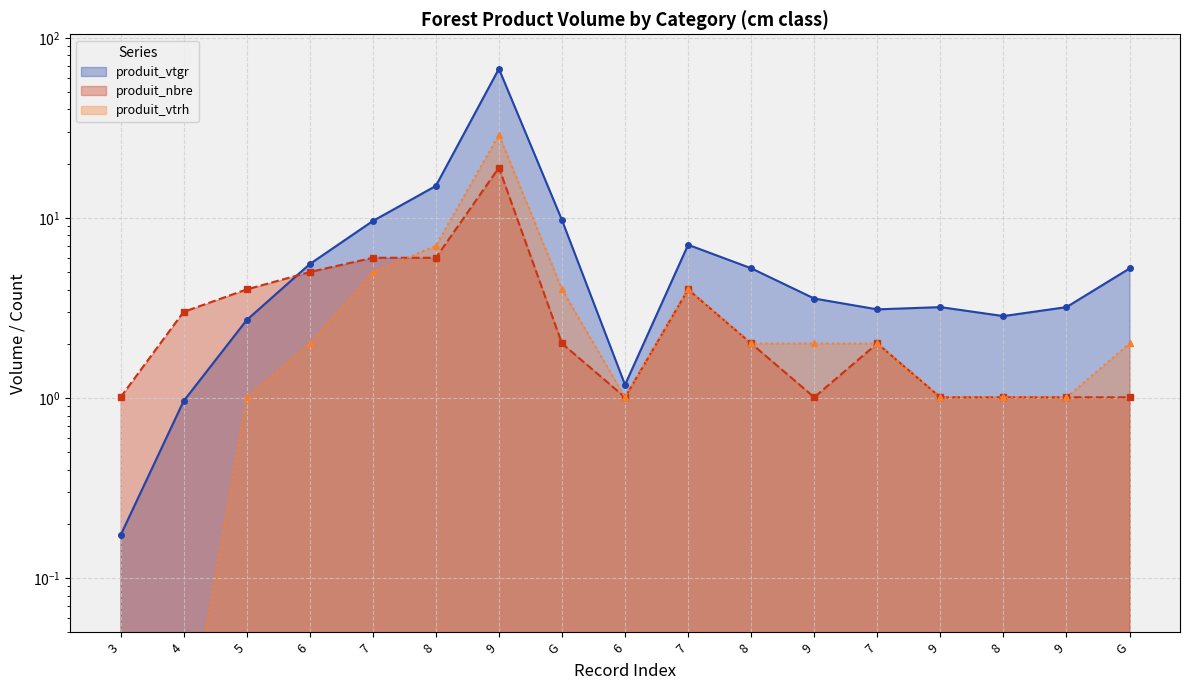

What are all the series names shown in the legend?

produit_vtgr, produit_nbre, produit_vtrh